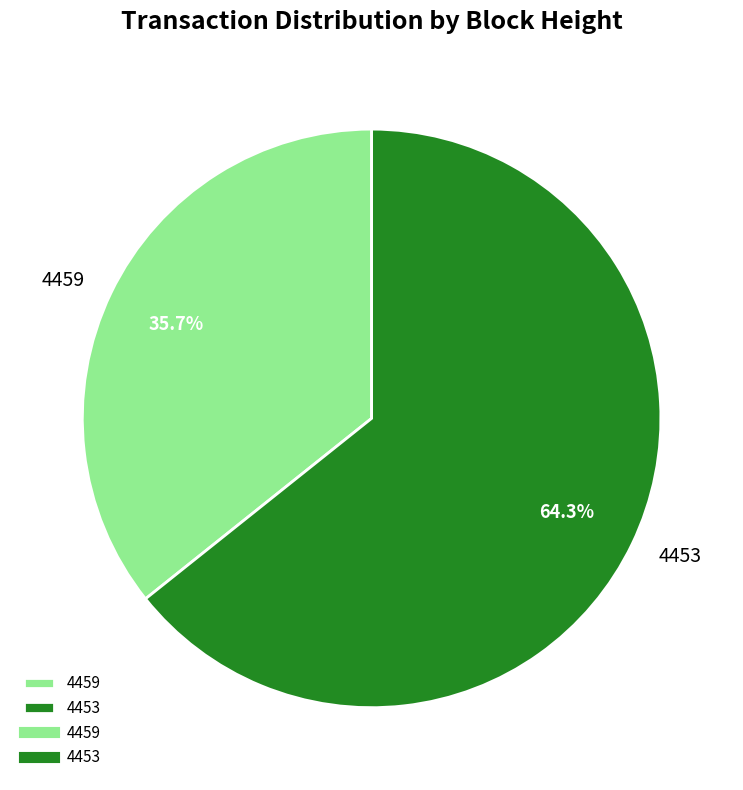

To the nearest percent, what percentage of the pie is 4459?

36%